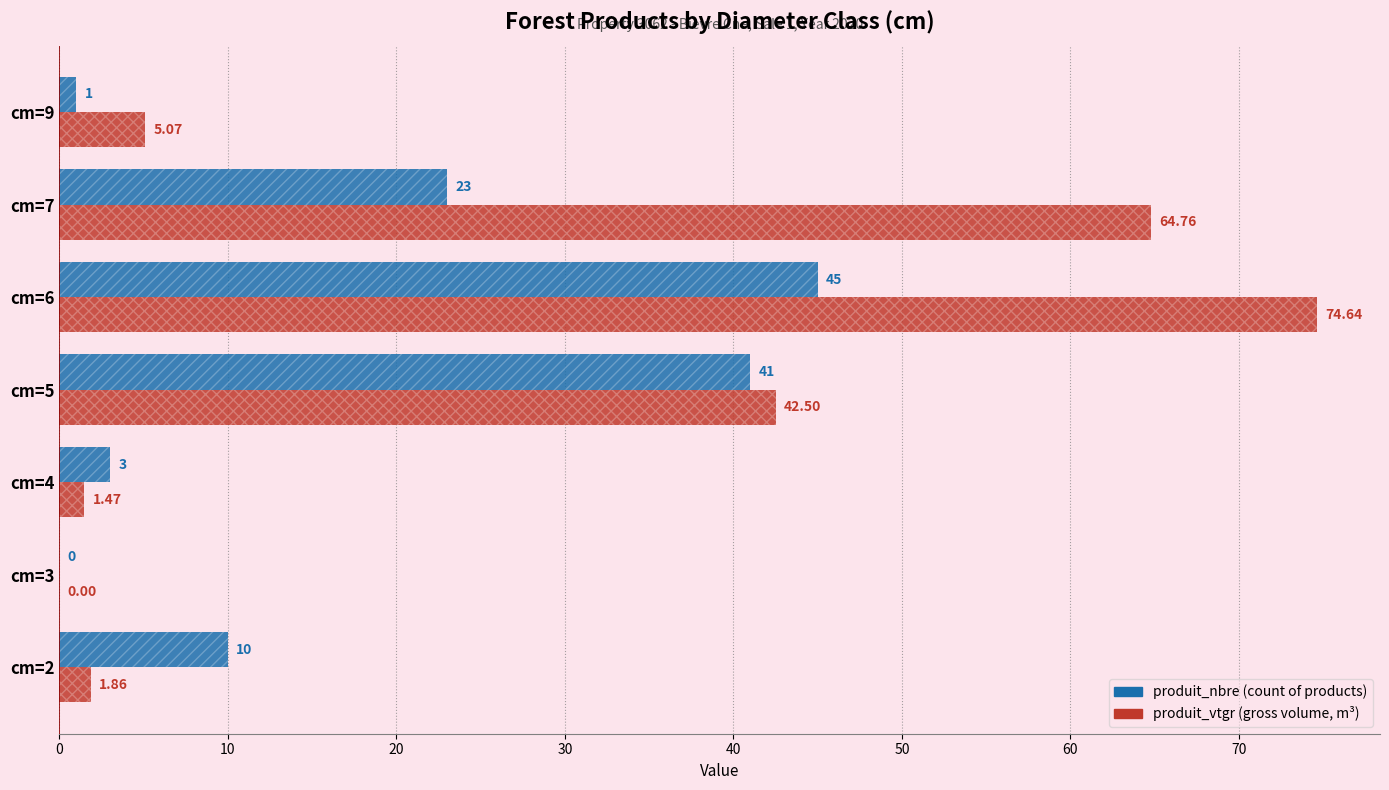

List the series in order of their overall mean, highest first.

produit_vtgr, produit_nbre